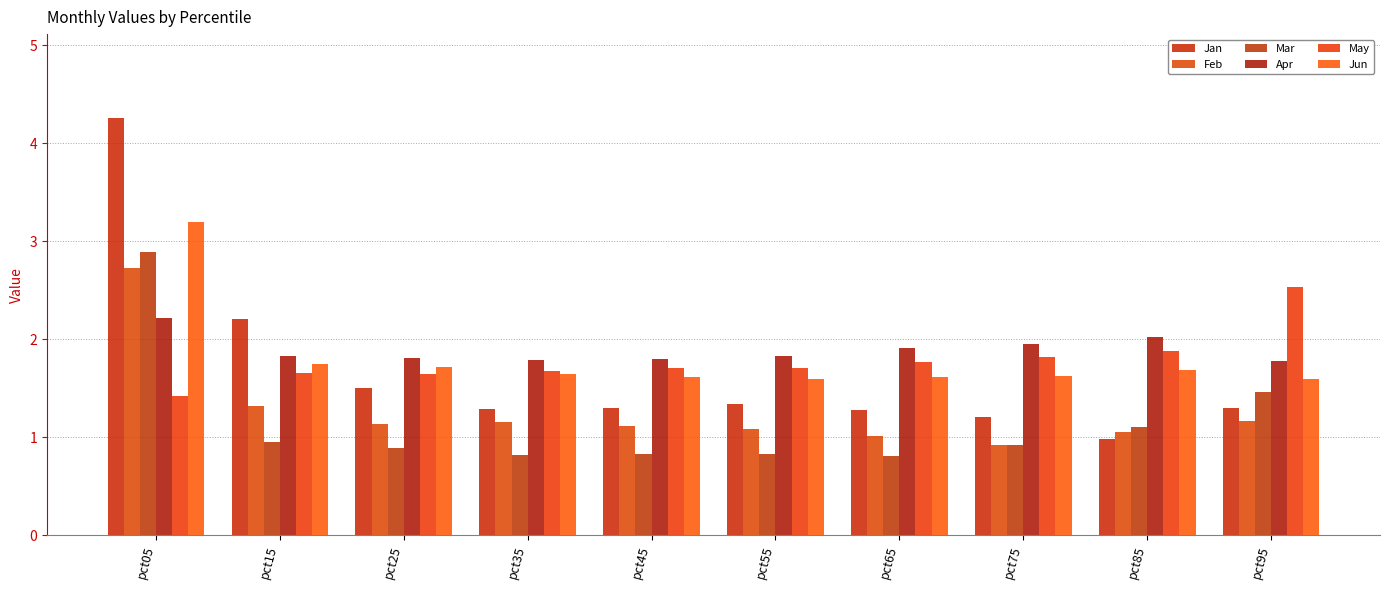

Which series has the largest total across all categories?

Apr